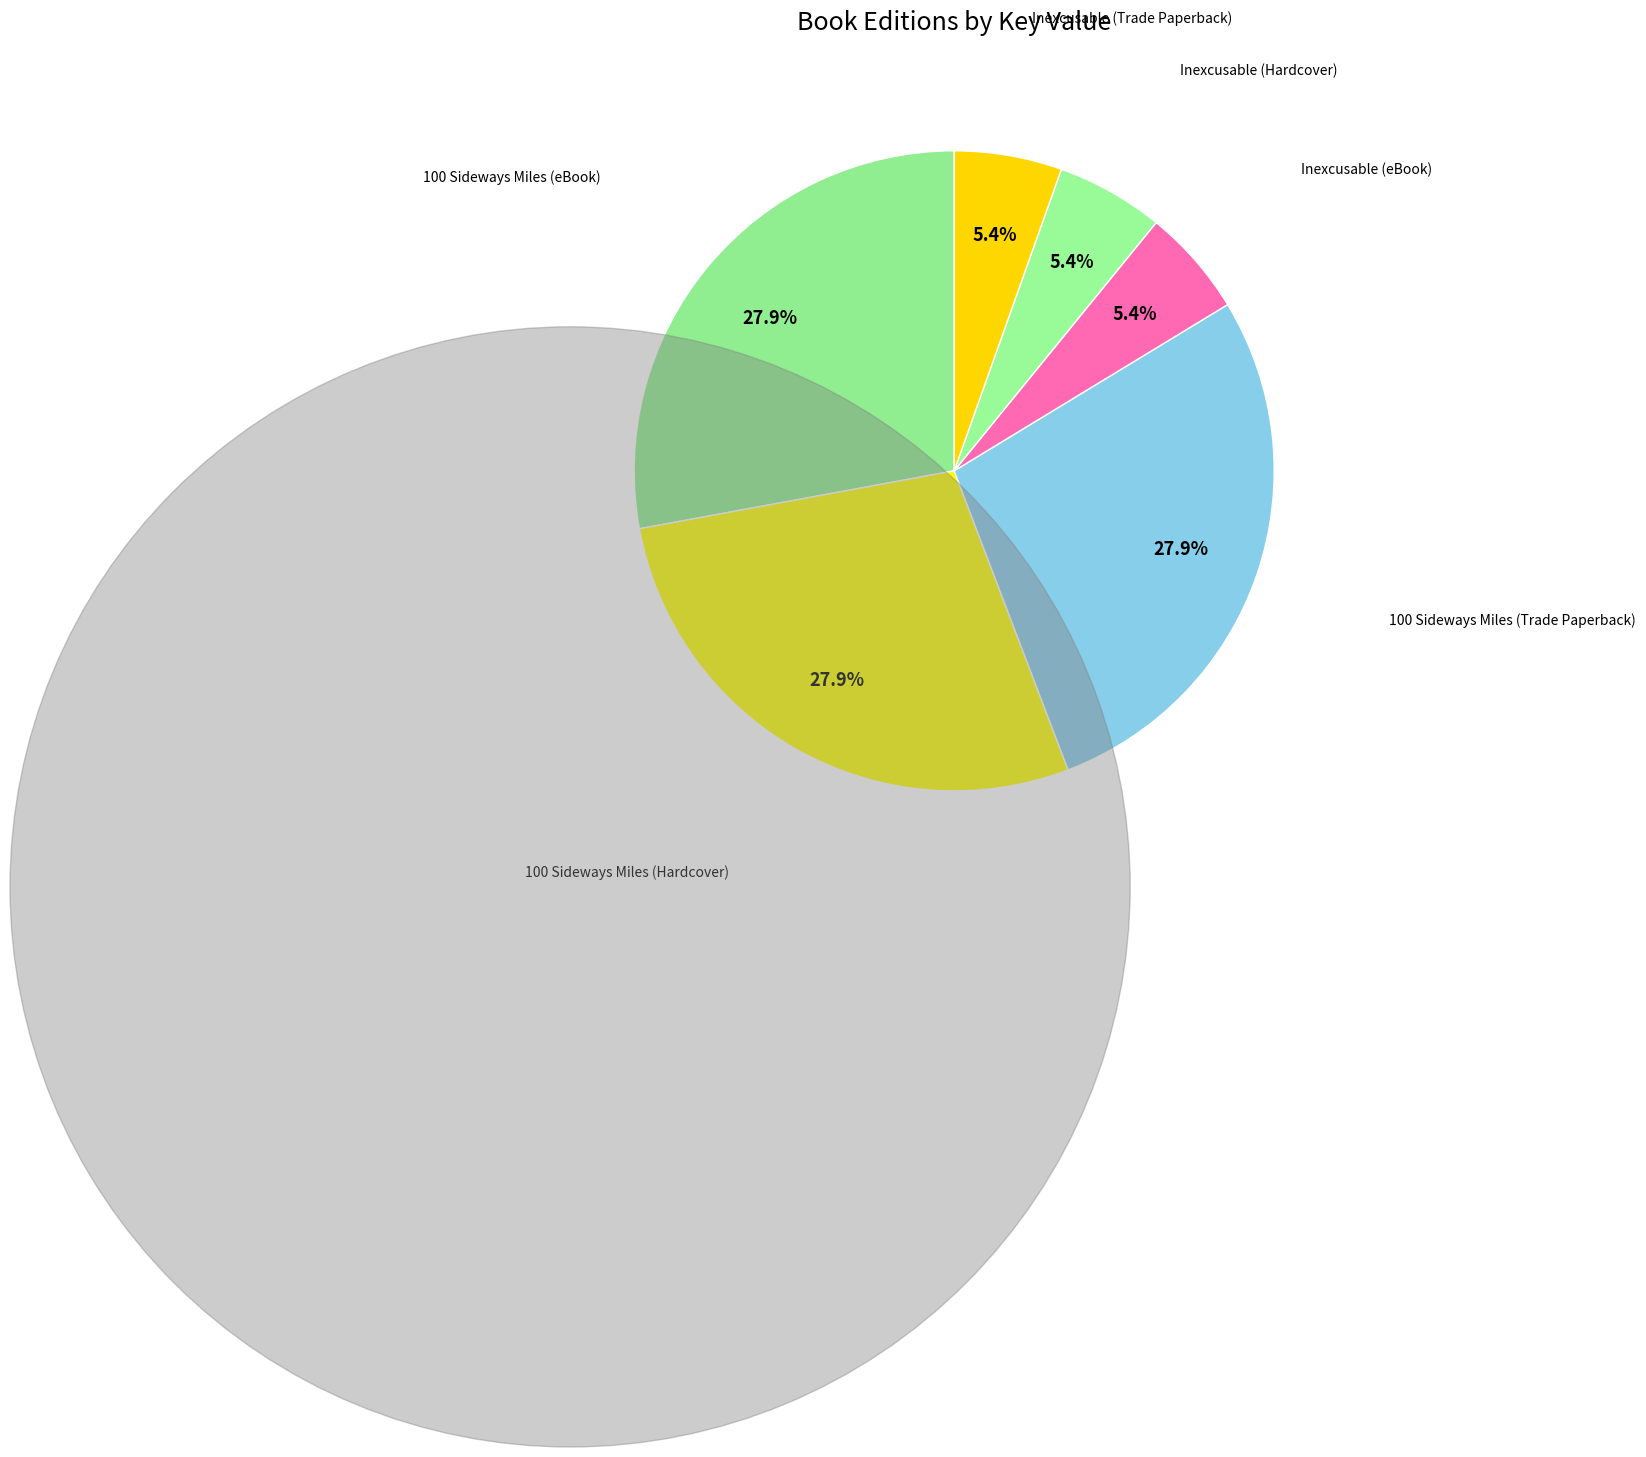

What is the smallest slice in the pie chart?

Inexcusable (eBook)